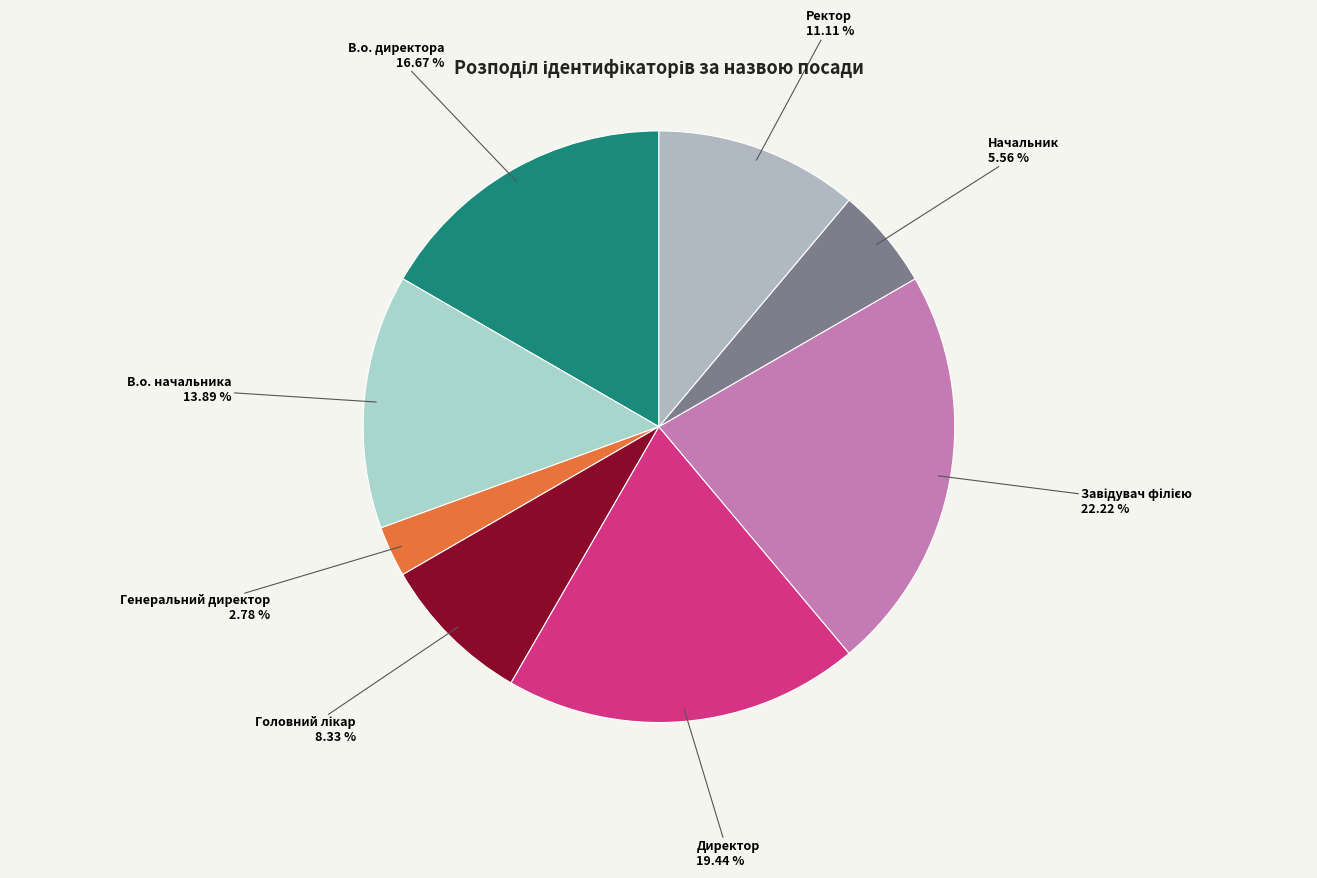

Approximately how many times larger is the value at В.о. директора compared to Ректор?

1.5